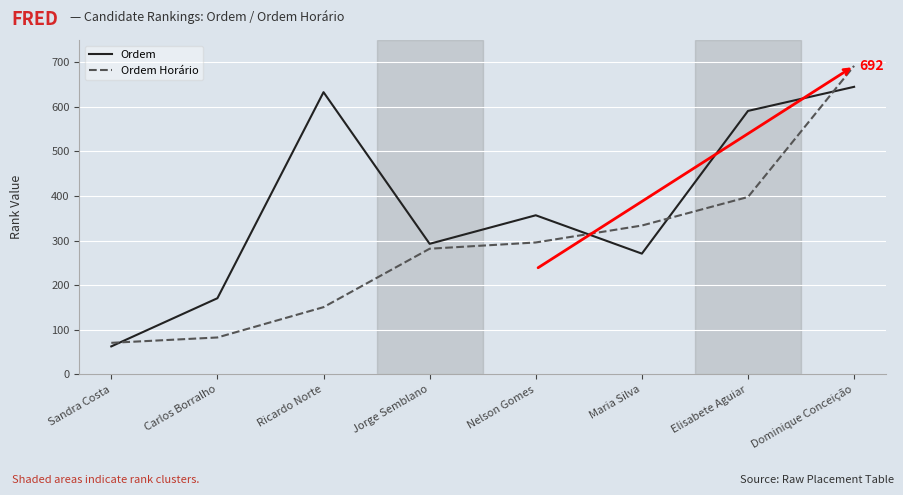

What is the total value across all series at Maria Silva?

605